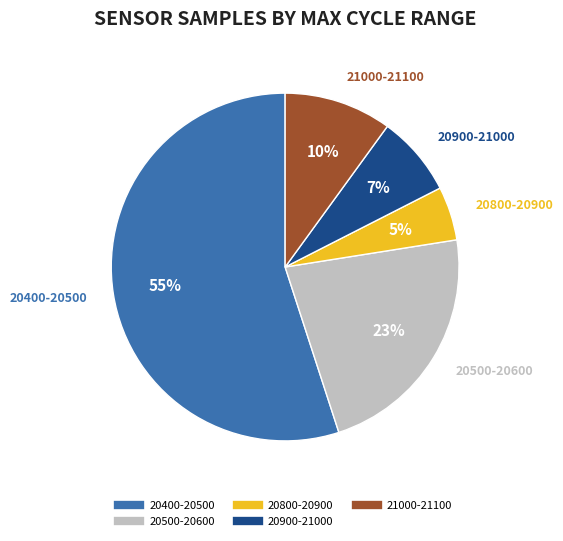

Is there any slice that represents more than half of the pie?

Yes